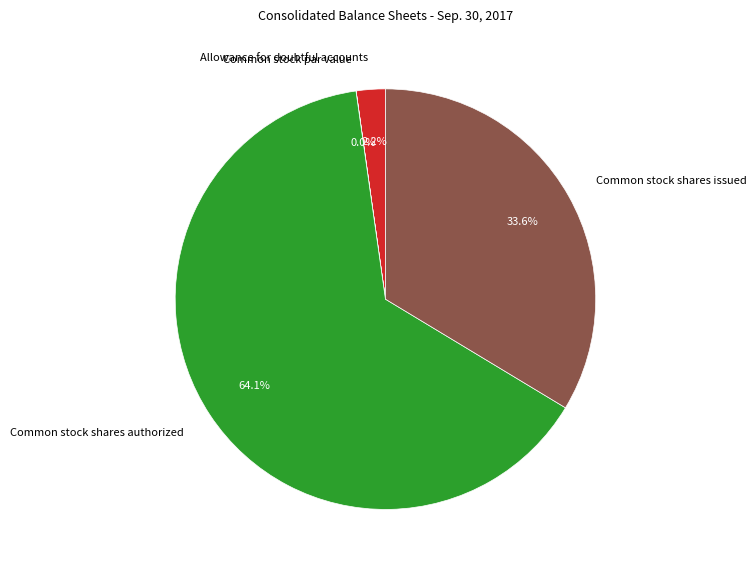

Which has a higher value, Common stock shares issued or Allowance for doubtful accounts?

Common stock shares issued